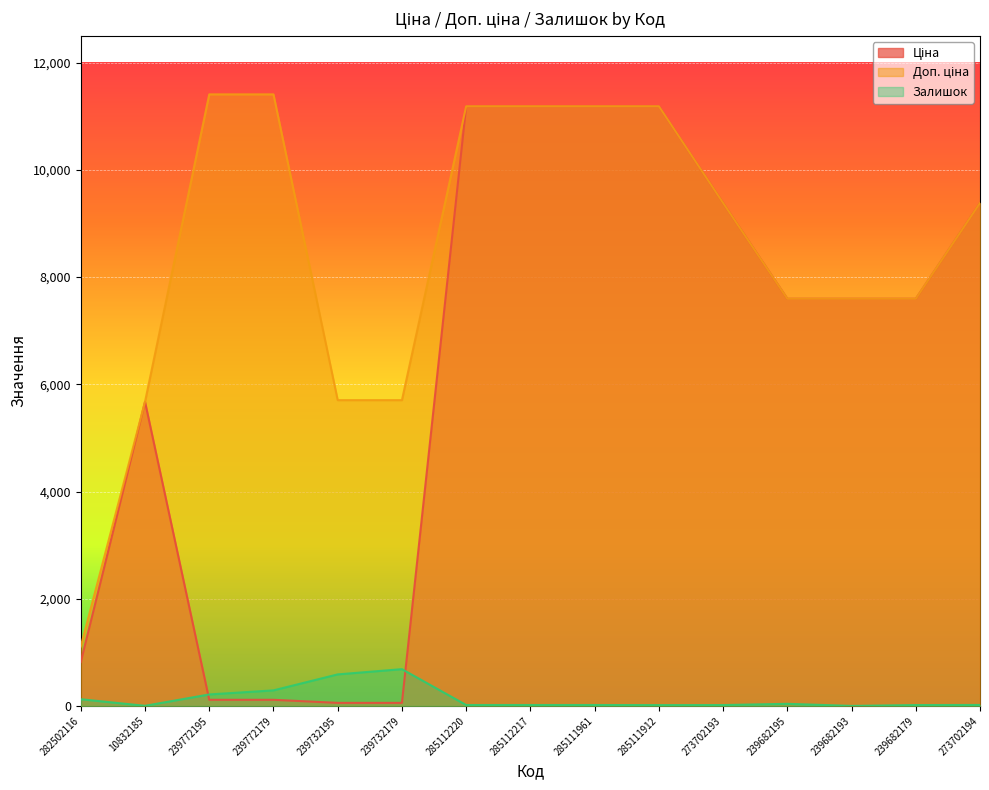

Which series has the largest range (max minus min)?

Ціна